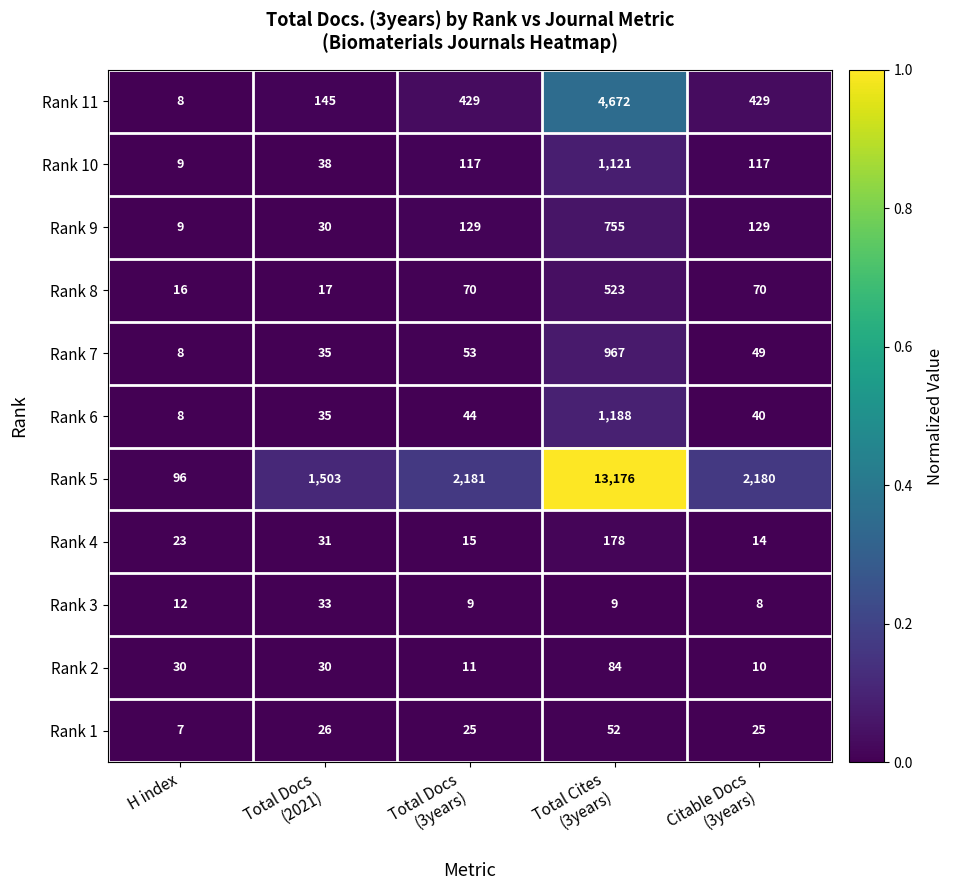

List the series in order of their peak value, highest first.

Rank 5, Rank 11, Rank 6, Rank 10, Rank 7, Rank 9, Rank 8, Rank 4, Rank 2, Rank 1, Rank 3